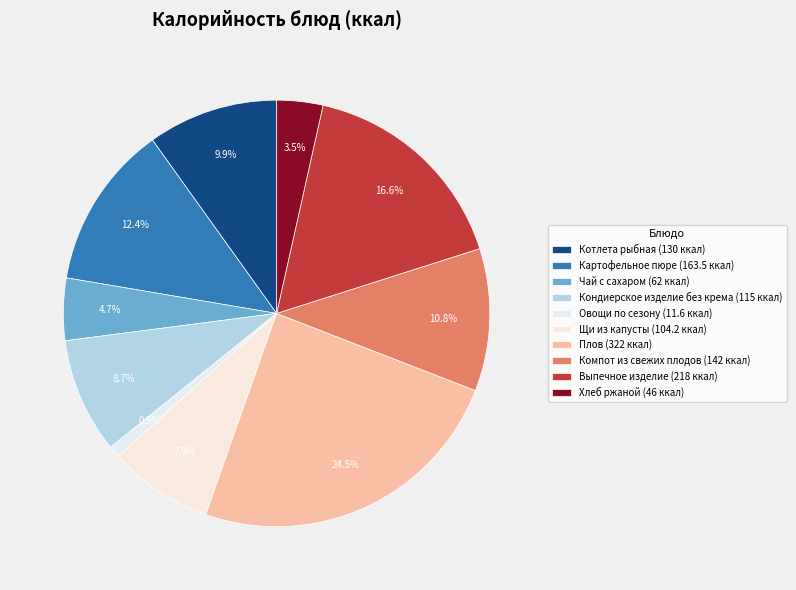

What percentage is the Компот из свежих плодов slice, to the nearest percent?

11%